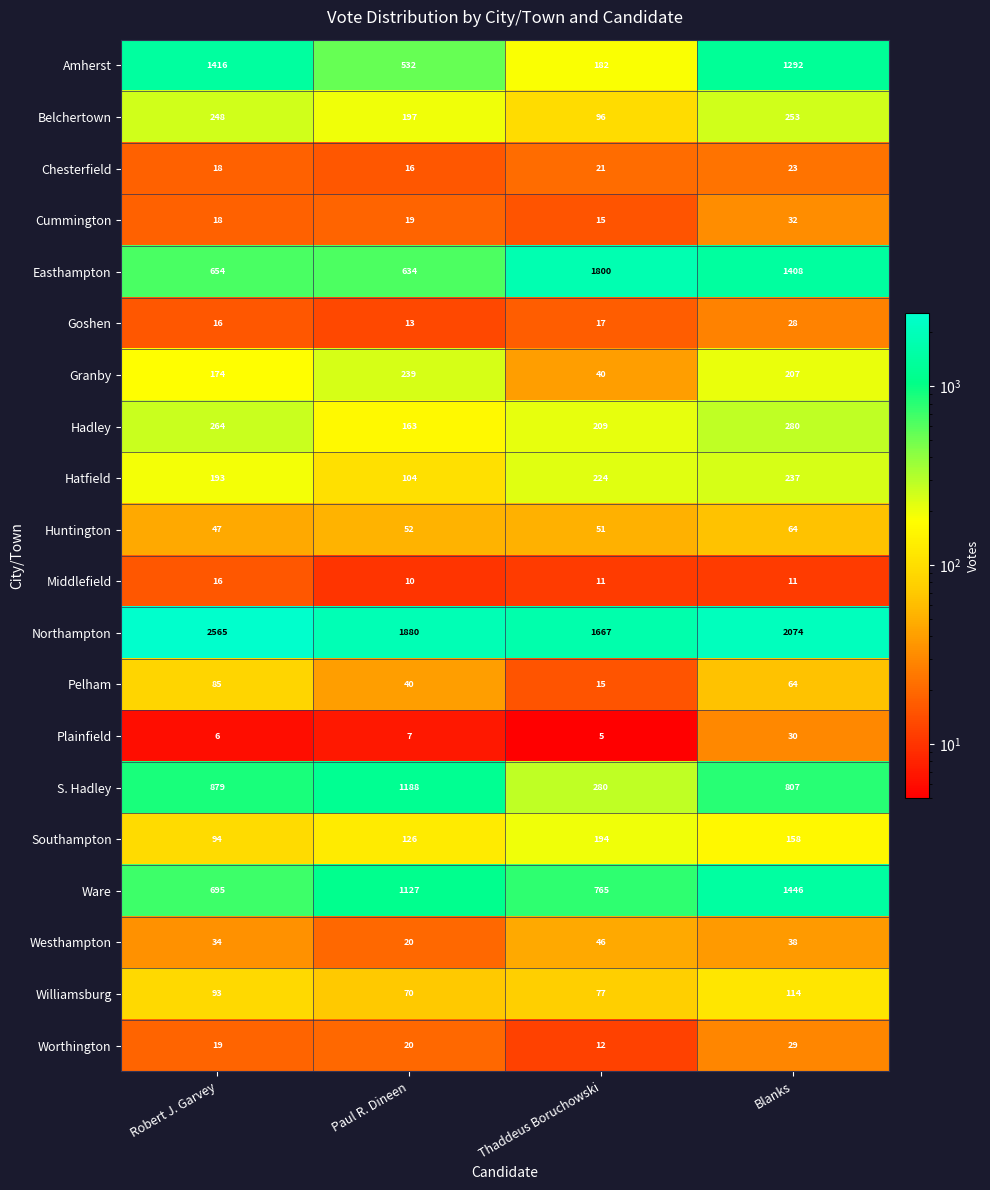

What is the minimum value shown in the chart?

5